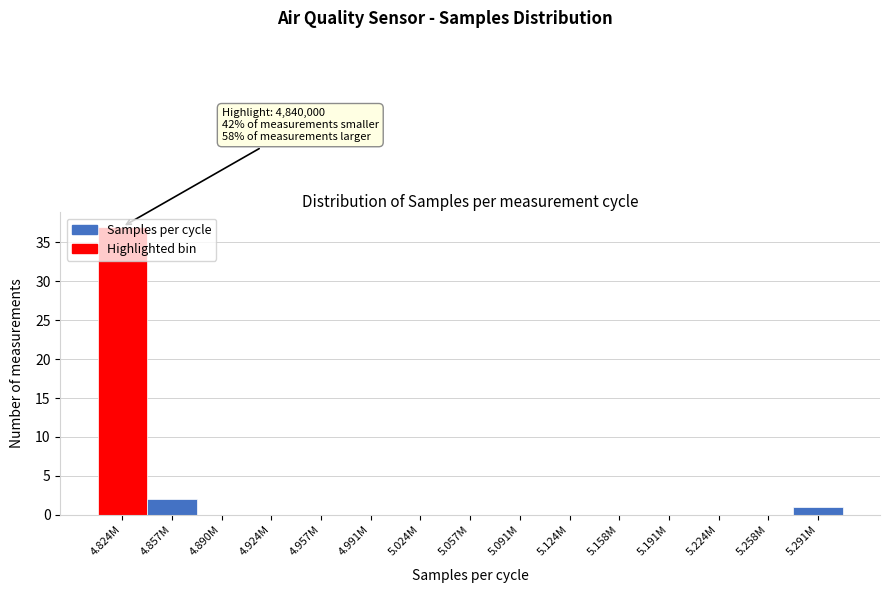

True or false: the data shows 0 at 5.057M.

True